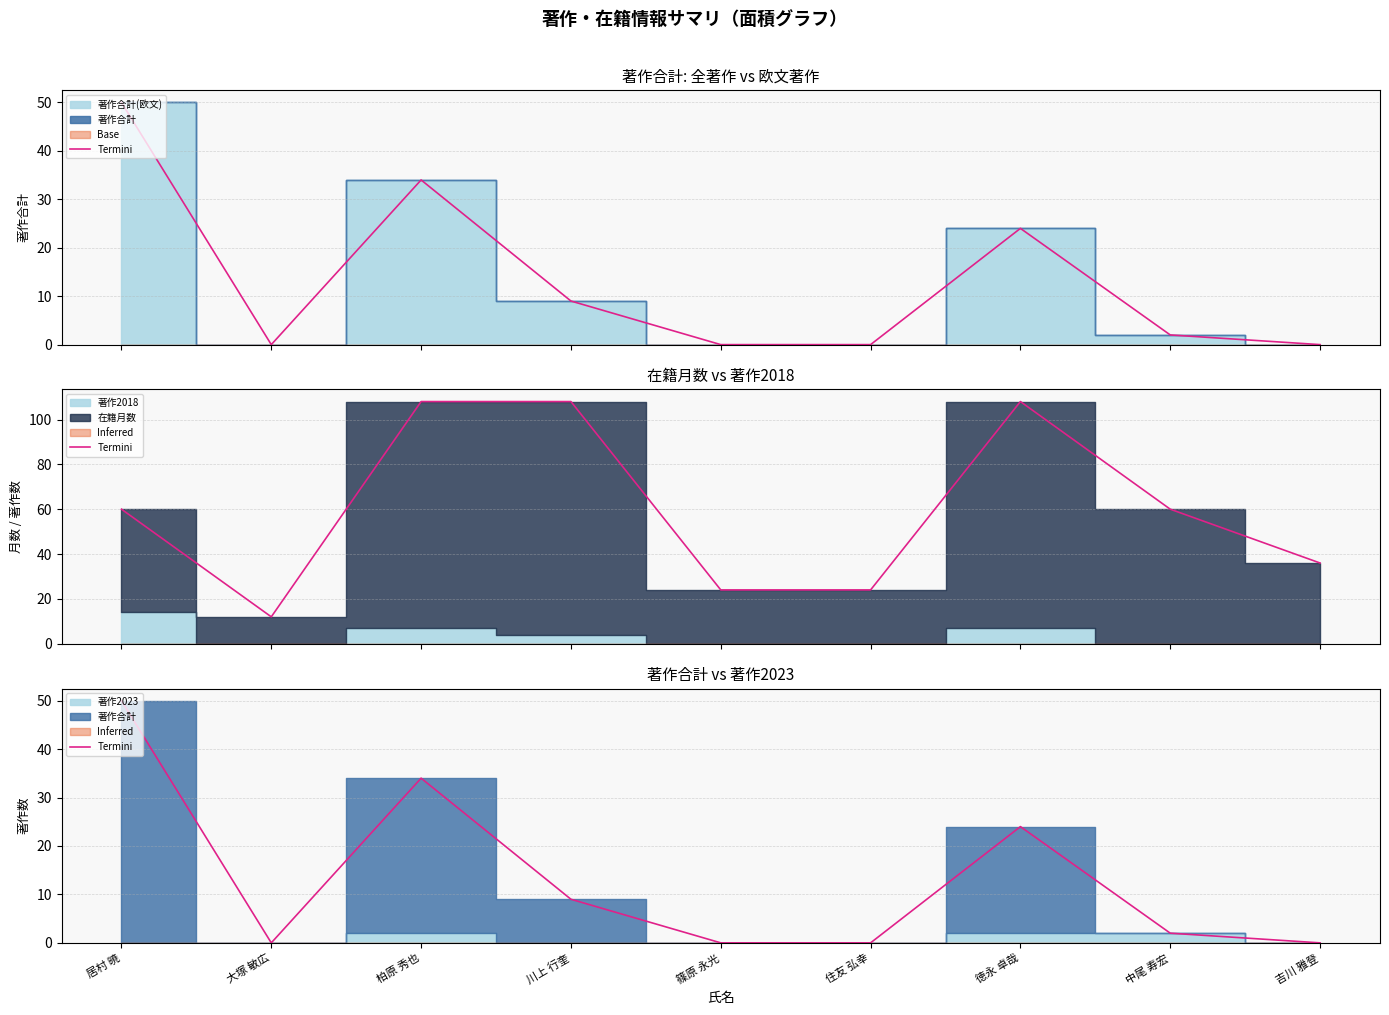

Which has a higher value, 居村 暁 or 大塚 敏広?

居村 暁